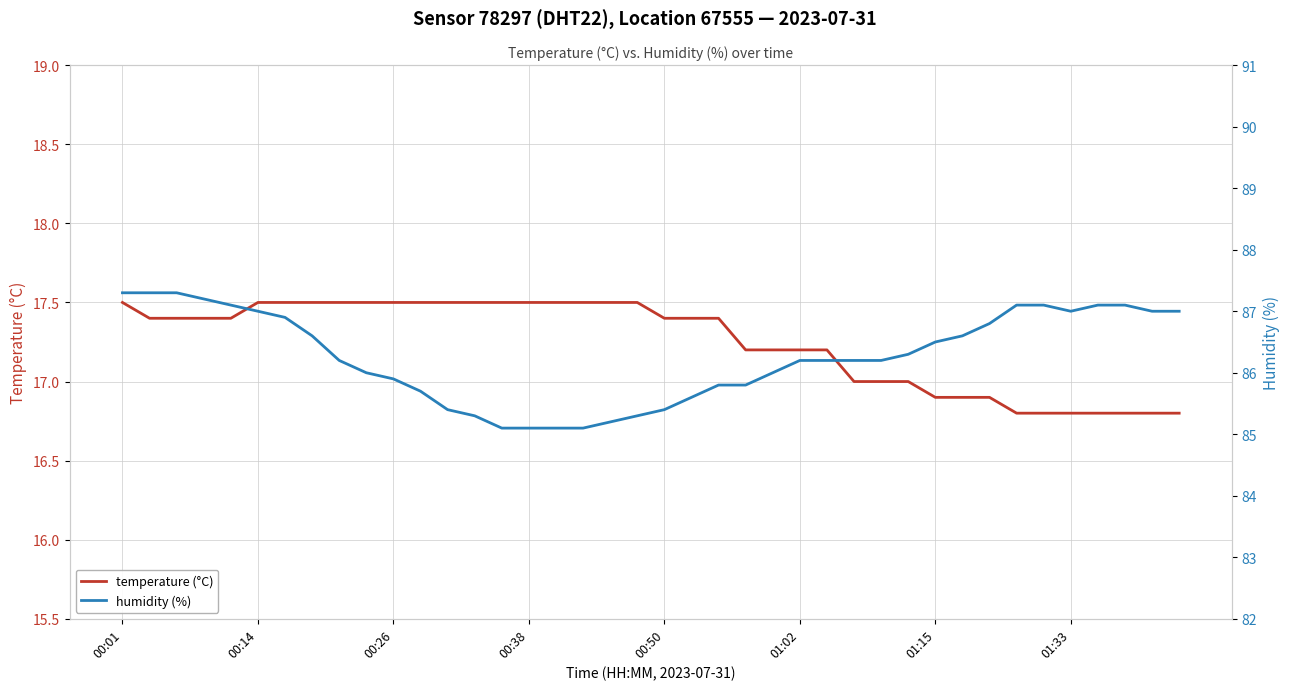

What are all the series names shown in the legend?

temperature (°C), humidity (%)